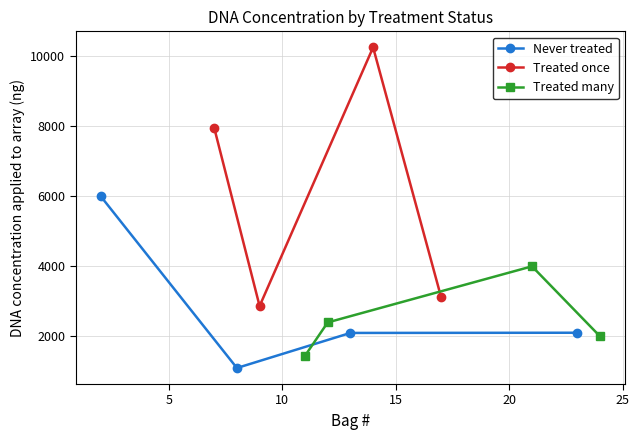

True or false: Never treated and Treated once intersect in this chart.

False